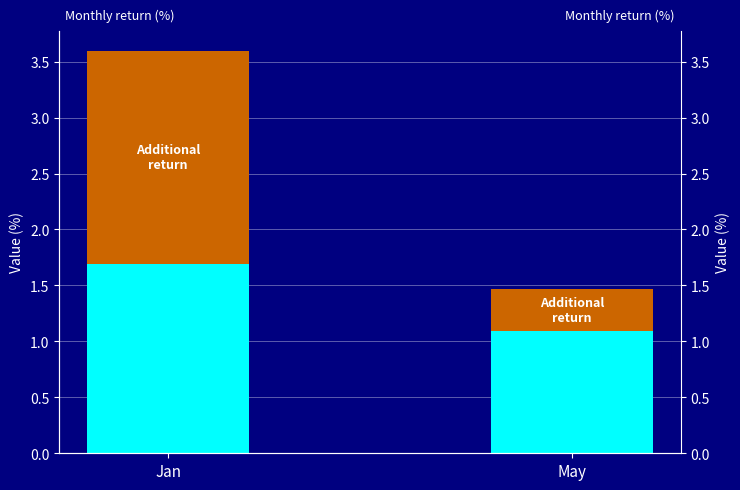

What is the total value across all series at Jan?

3.6